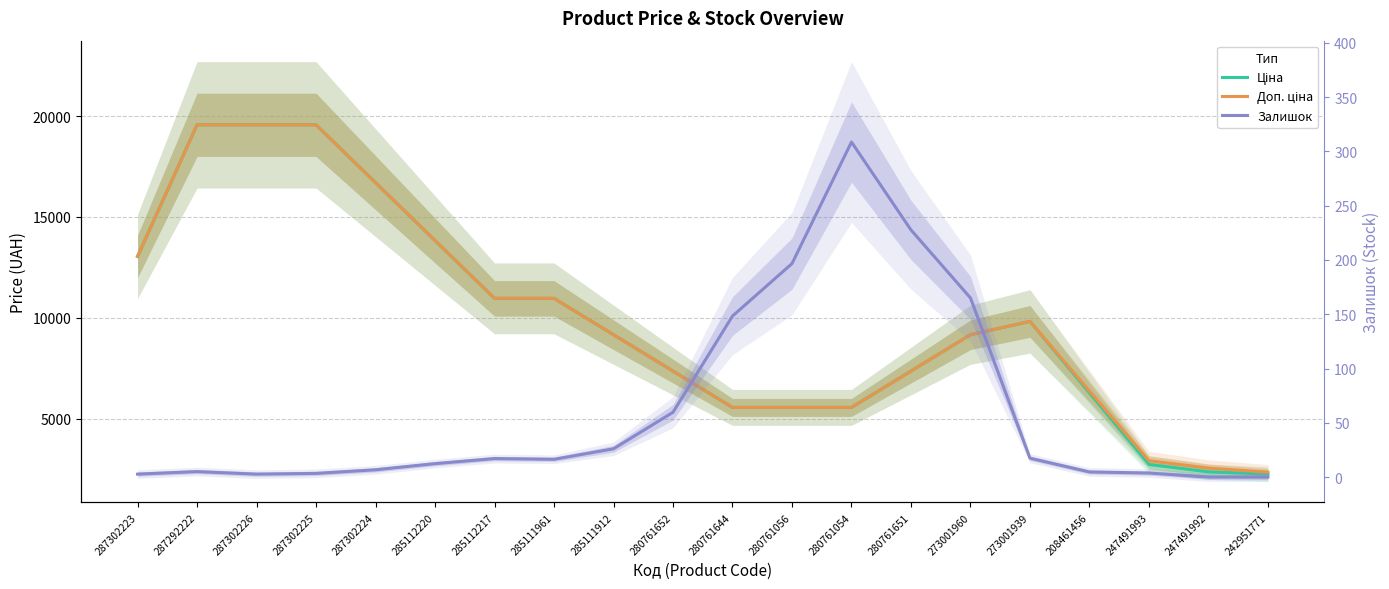

True or false: Залишок and Доп. ціна cross at least once.

False